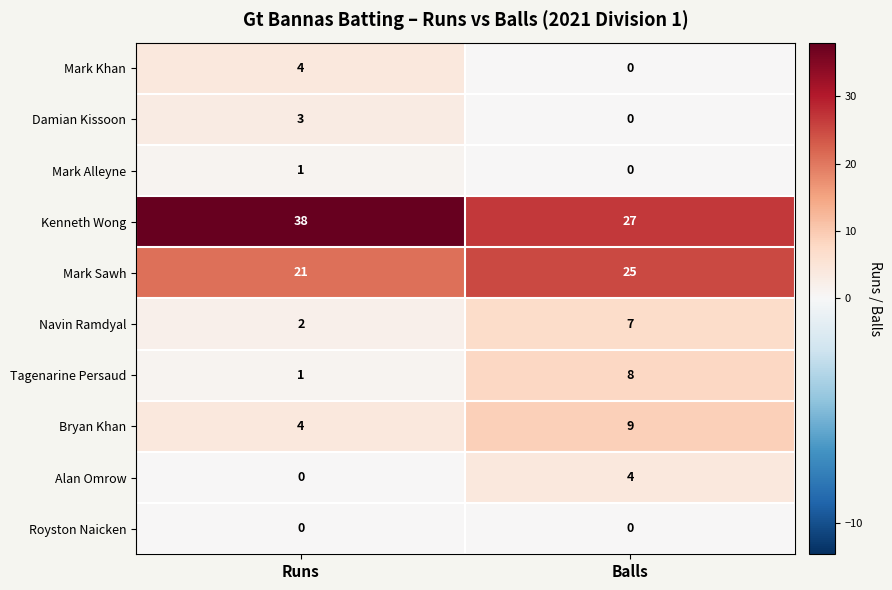

What is the difference between the highest and lowest values at Balls?

27